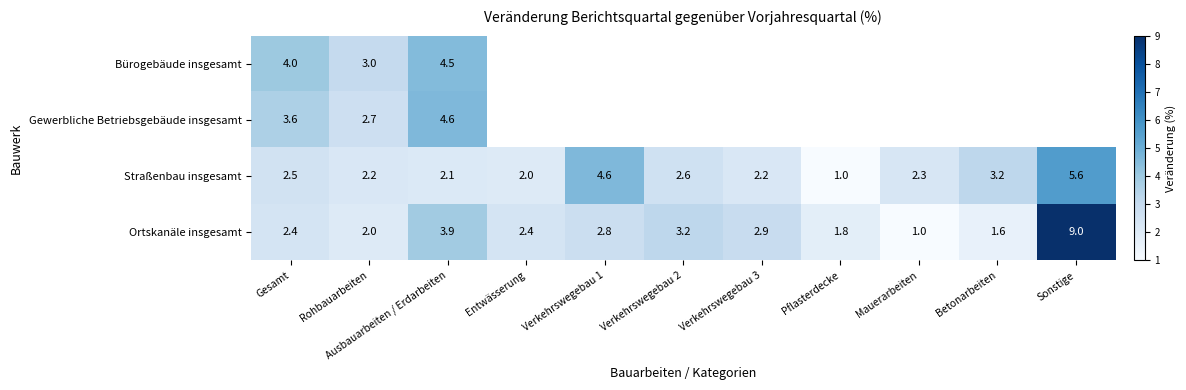

True or false: Ortskanäle insgesamt has a value of 9.0 at Sonstige.

True